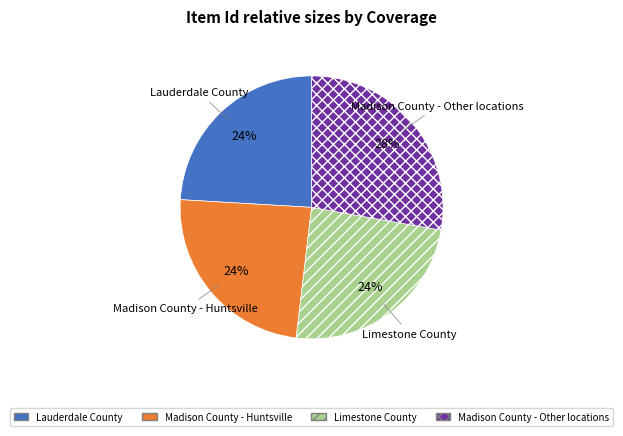

What is the largest slice in the pie chart?

Madison County - Other locations